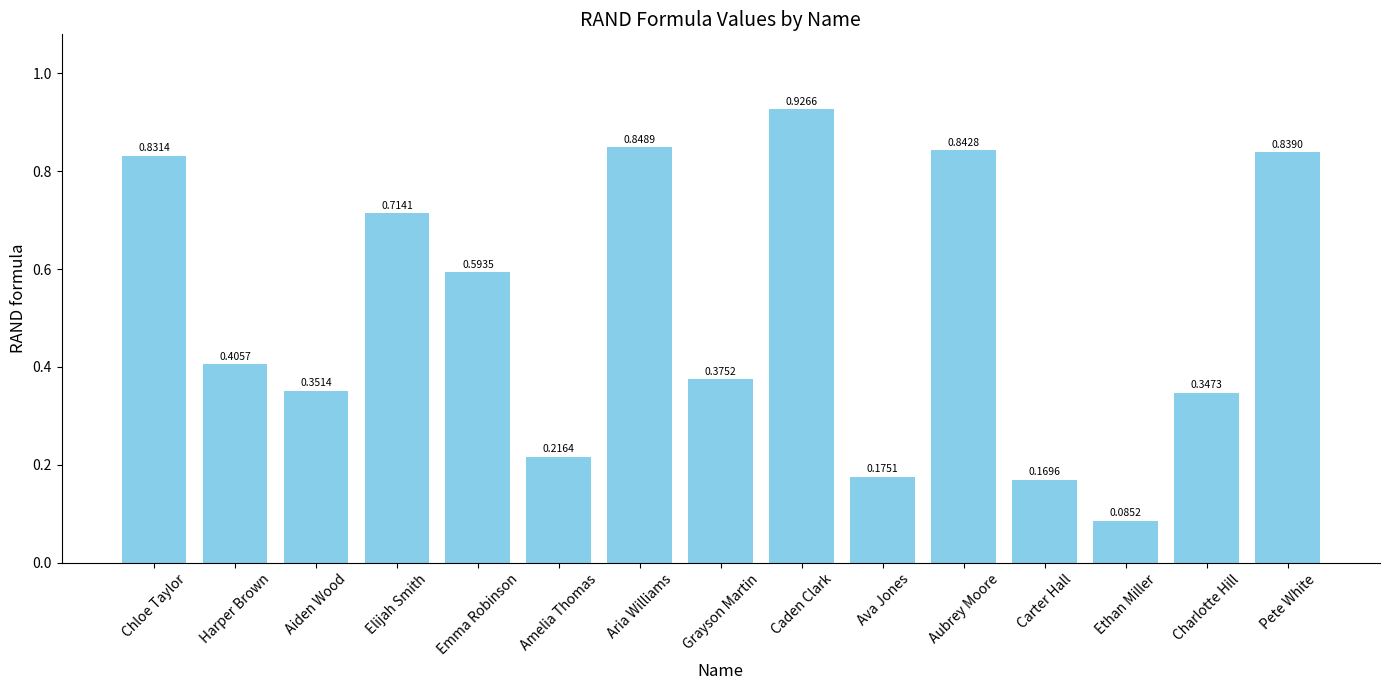

What is the sum of the values at Grayson Martin and Caden Clark?

1.3